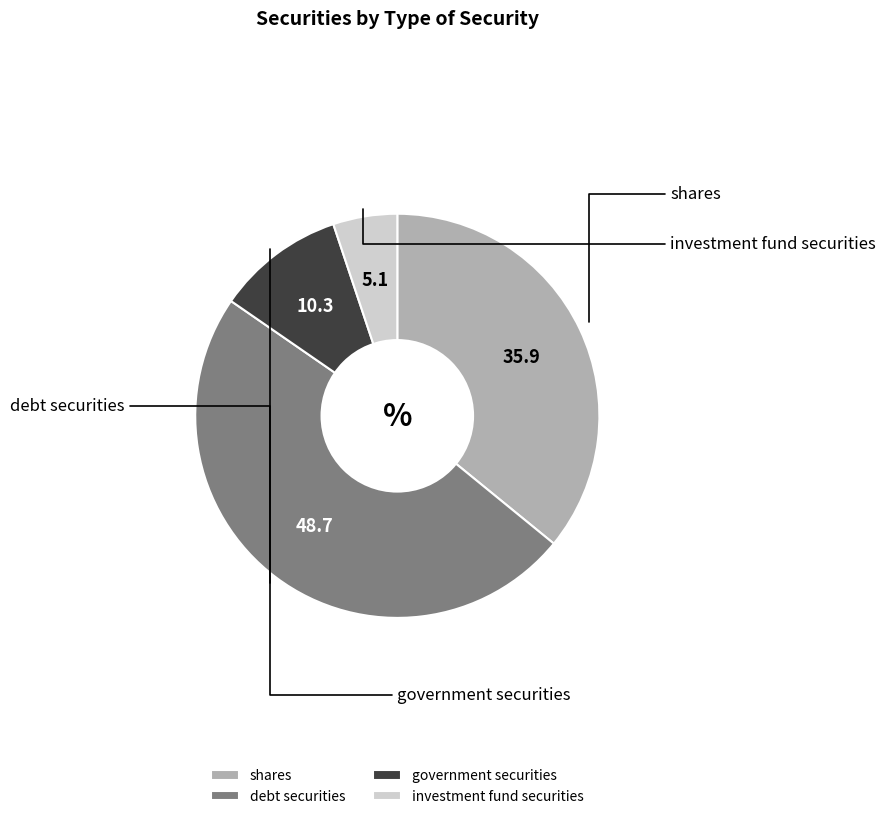

The investment fund securities slice represents 5% of the pie. True or false?

True